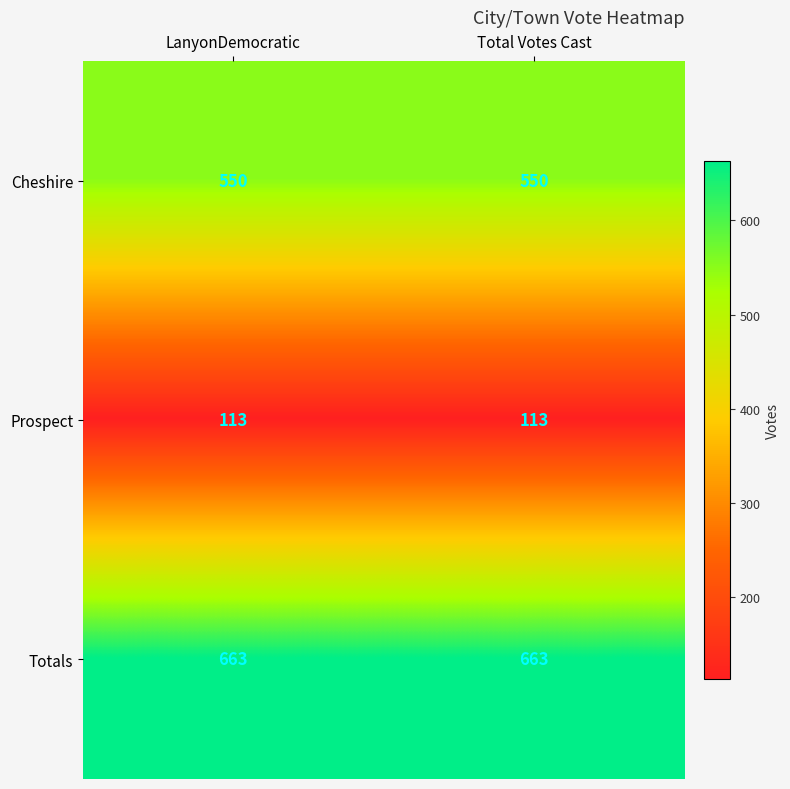

Which series has the largest total across all categories?

Totals